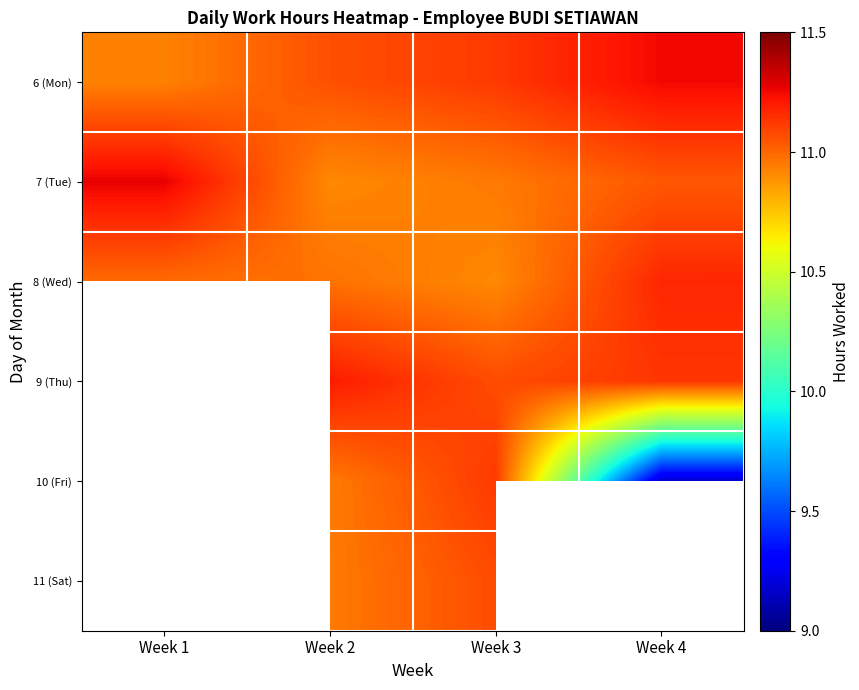

List the series in order of their overall mean, highest first.

6 (Mon), 7 (Tue), 8 (Wed), 9 (Thu), 10 (Fri), 11 (Sat)